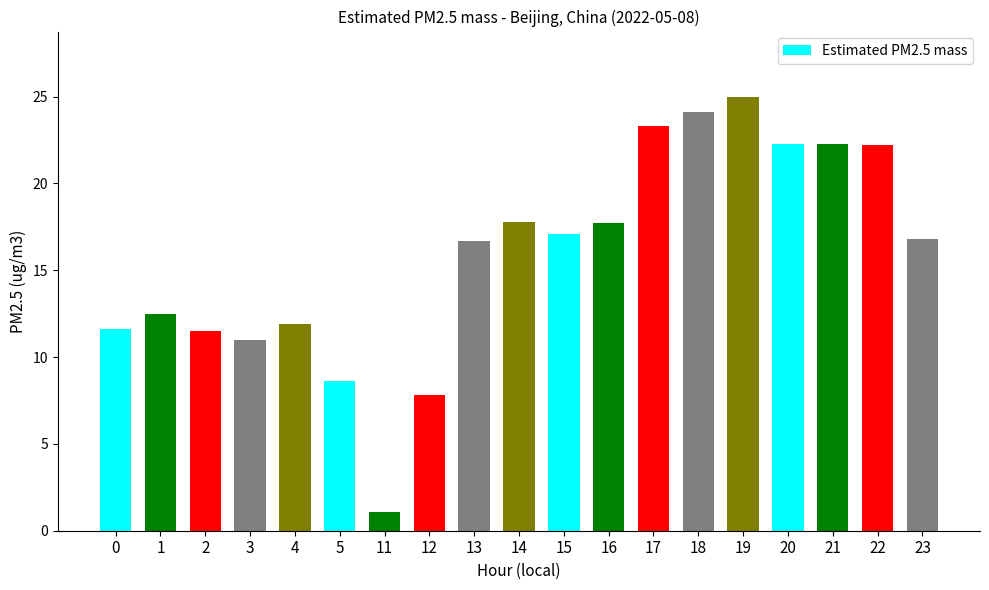

Are the bars horizontal?

No